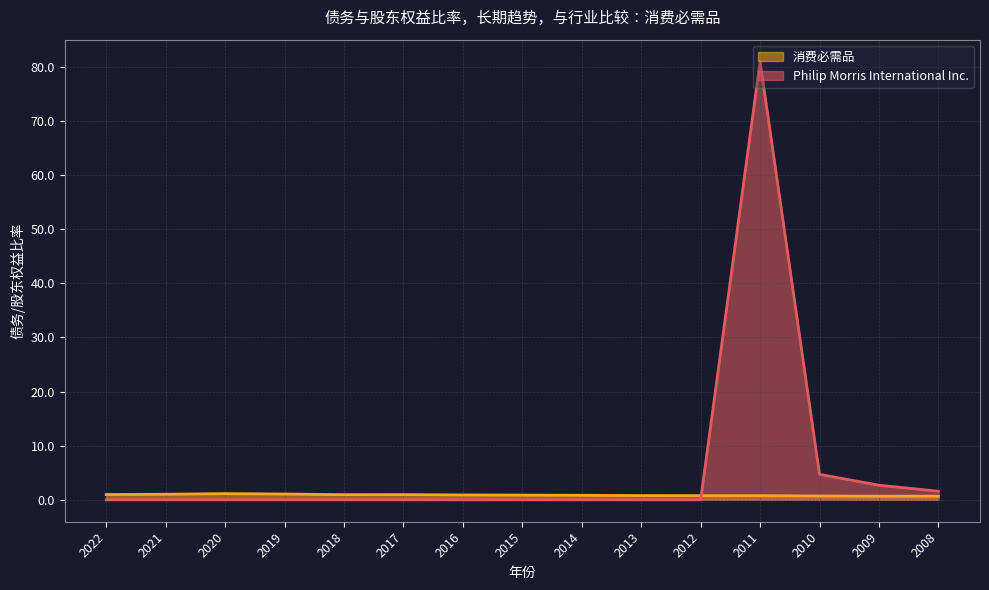

What are all the series names shown in the legend?

消费必需品, Philip Morris International Inc.